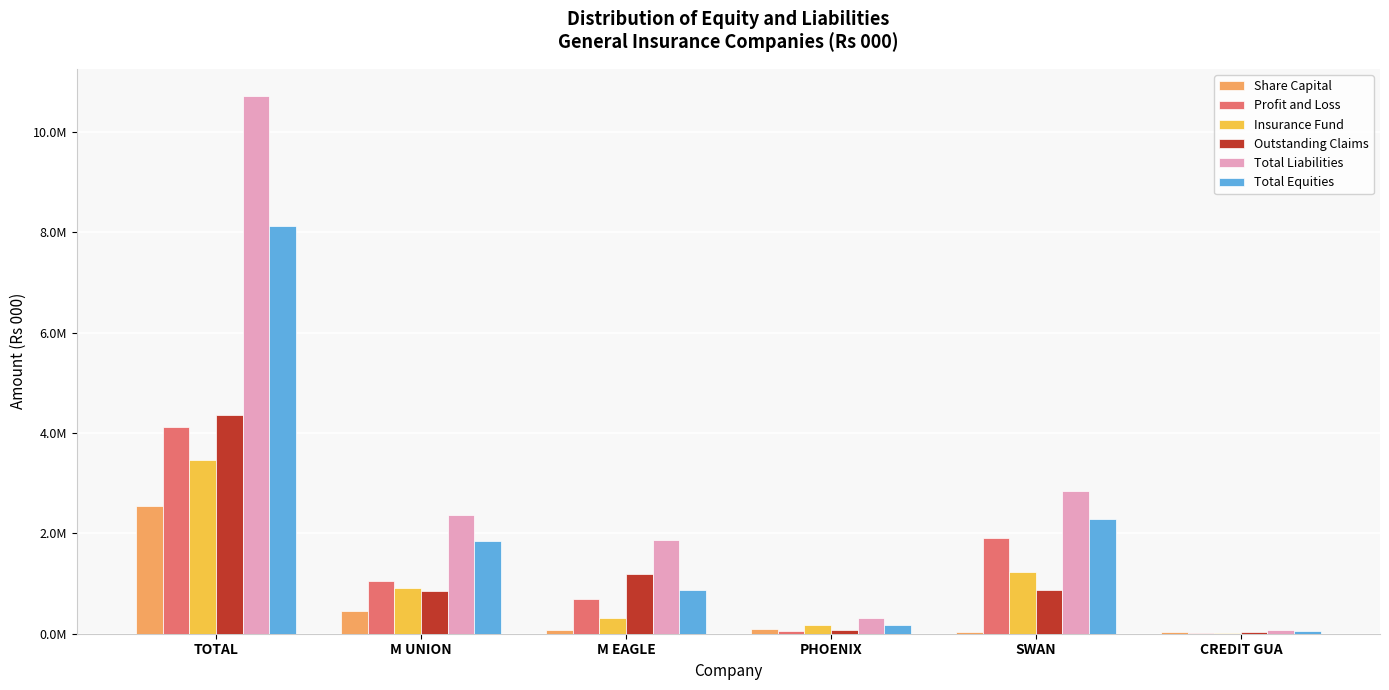

Which series changed the most between M EAGLE and PHOENIX?

Total Liabilities